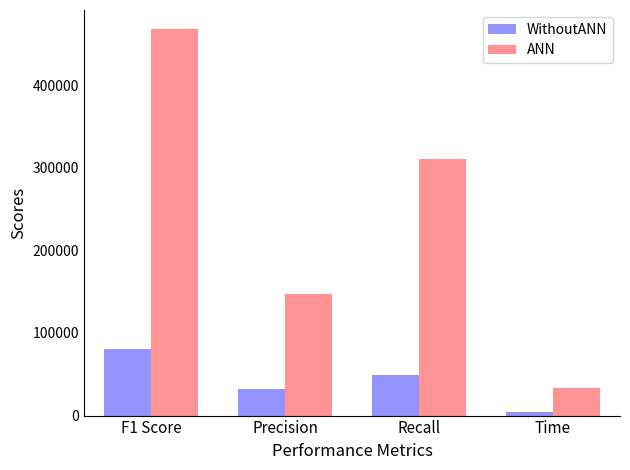

At which label does WithoutANN reach its minimum?

Time